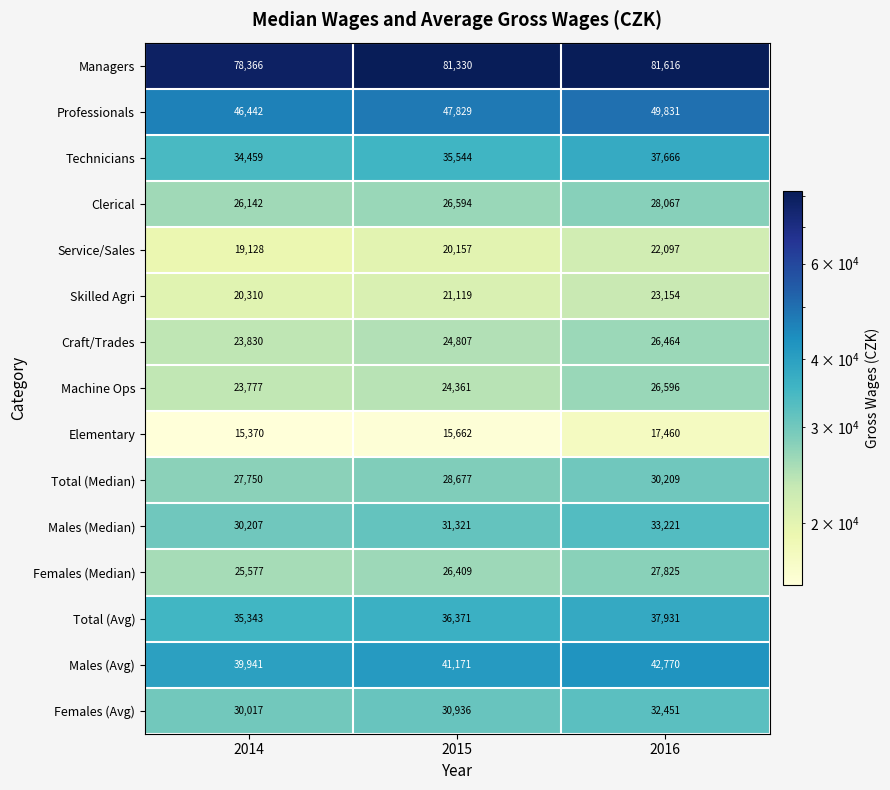

How many Skilled Agri values are between 20310 and 23154?

3